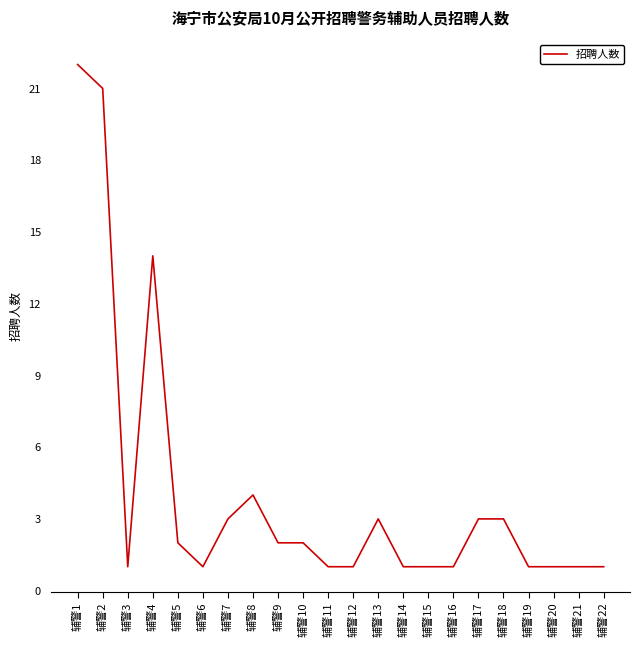

The value at 辅警7 is 2. True or false?

False